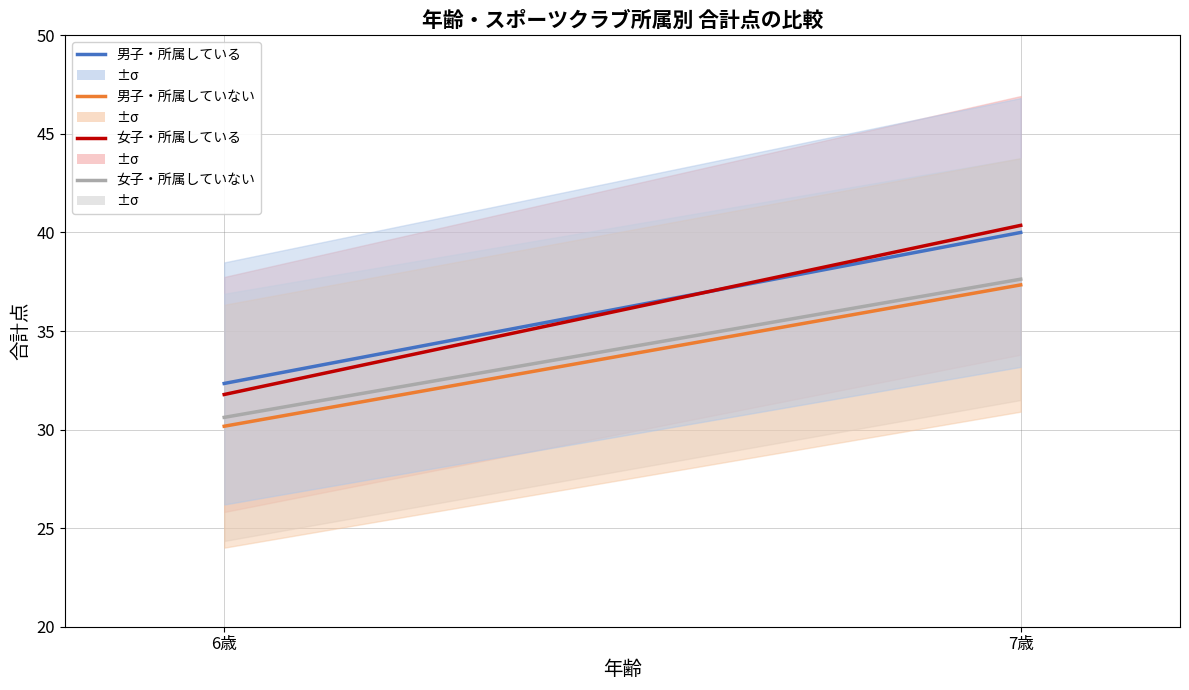

What is the label of the 2nd point from the left?

7歳